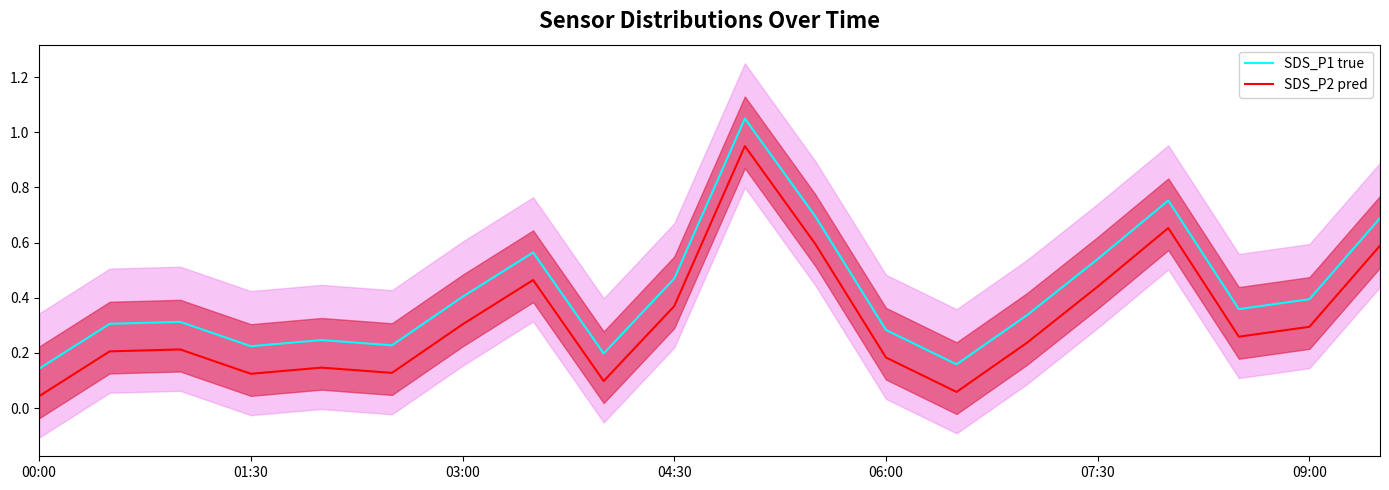

What is the value of the SDS_P2 pred point at the 5th from the left?

0.1